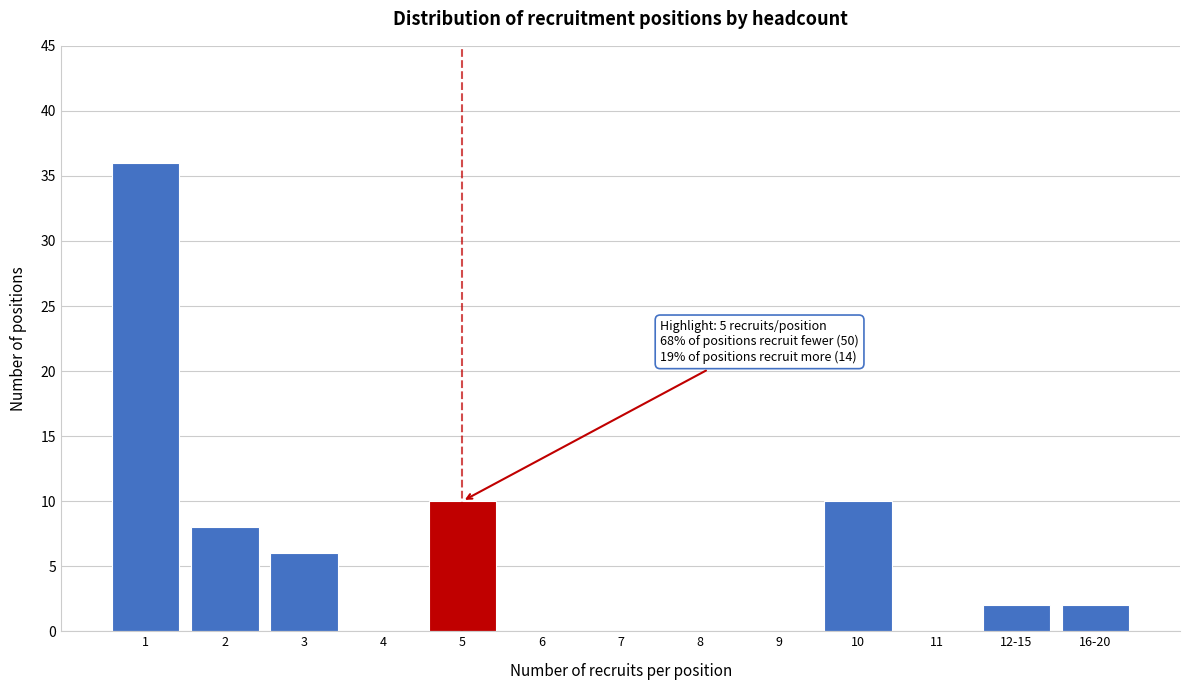

Reading left to right, extract all data points from this chart.

1=36	2=8	3=6	4=0	5=10	6=0	7=0	8=0	9=0	10=10	11=0	12-15=2	16-20=2